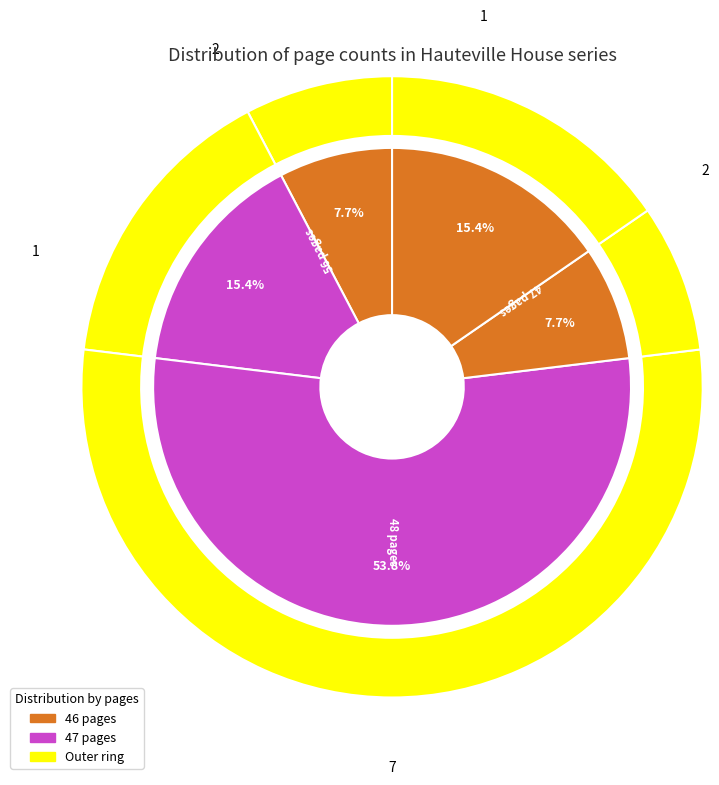

Which slice is the largest?

48 pages